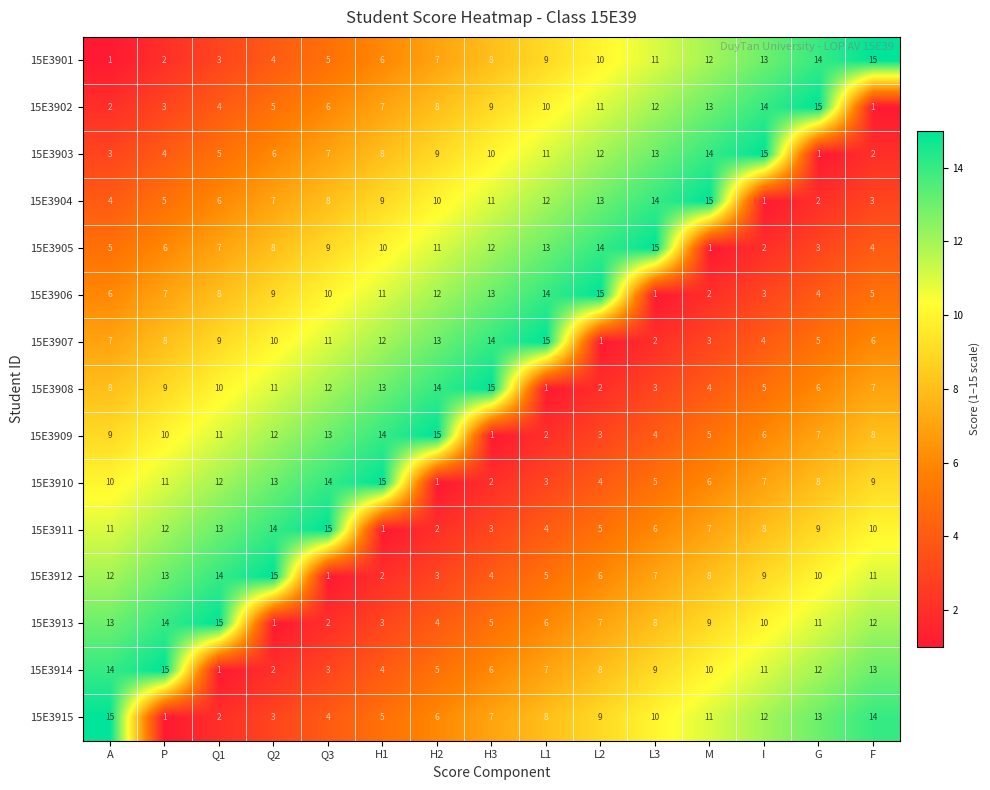

Rank the series at H2 from lowest to highest value.

15E3910, 15E3911, 15E3912, 15E3913, 15E3914, 15E3915, 15E3901, 15E3902, 15E3903, 15E3904, 15E3905, 15E3906, 15E3907, 15E3908, 15E3909